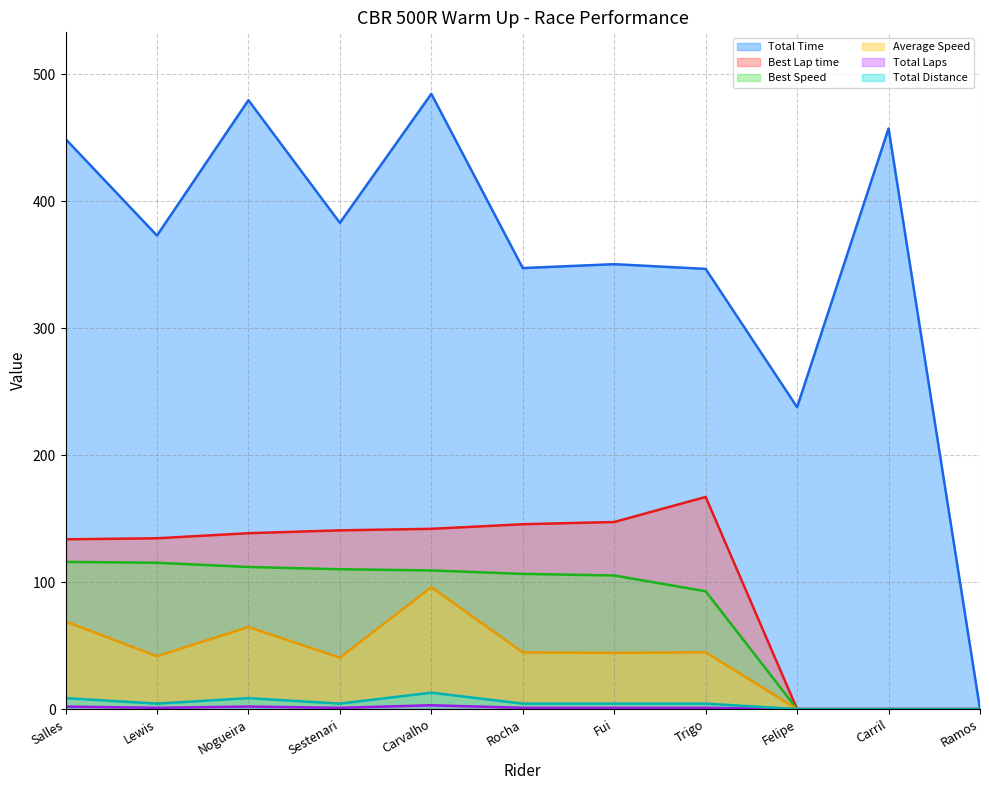

True or false: Total Distance has more than 0 points higher than both neighbors.

True